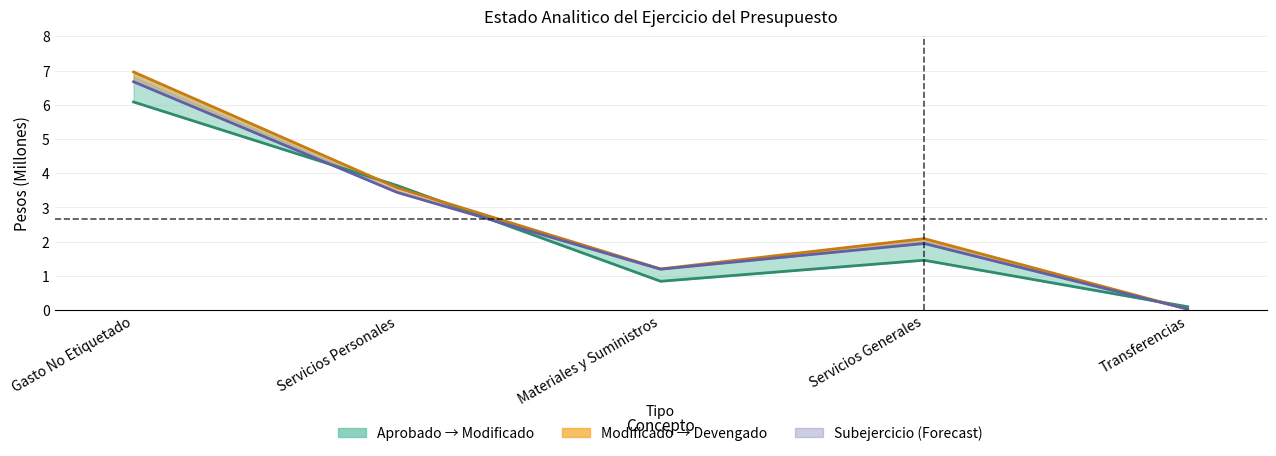

How many interior local peaks does the Devengado series have?

1